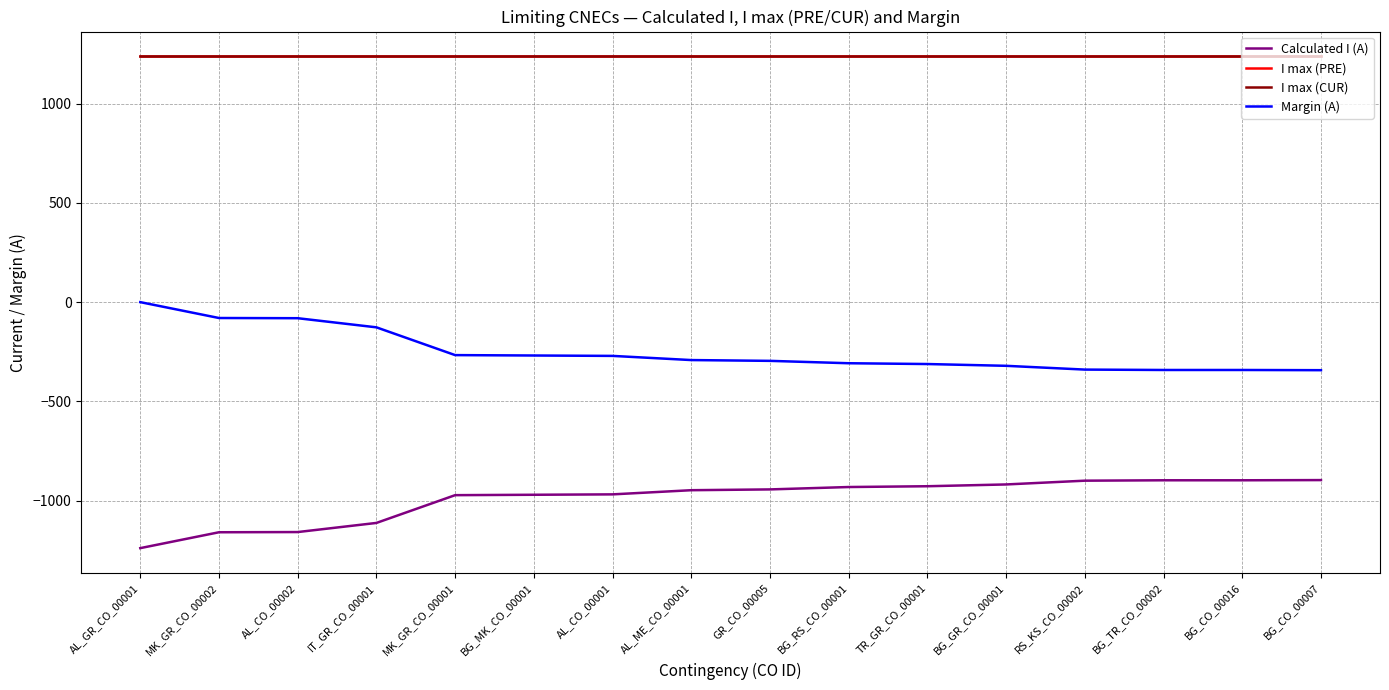

List the series in order of their peak value, highest first.

I max (PRE), I max (CUR), Margin (A), Calculated I (A)